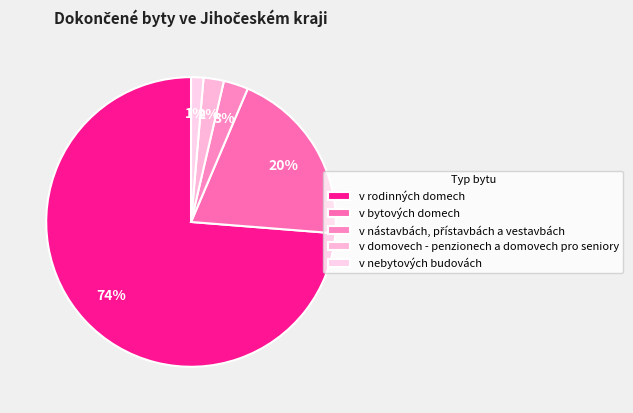

How many segments does this pie chart have?

5